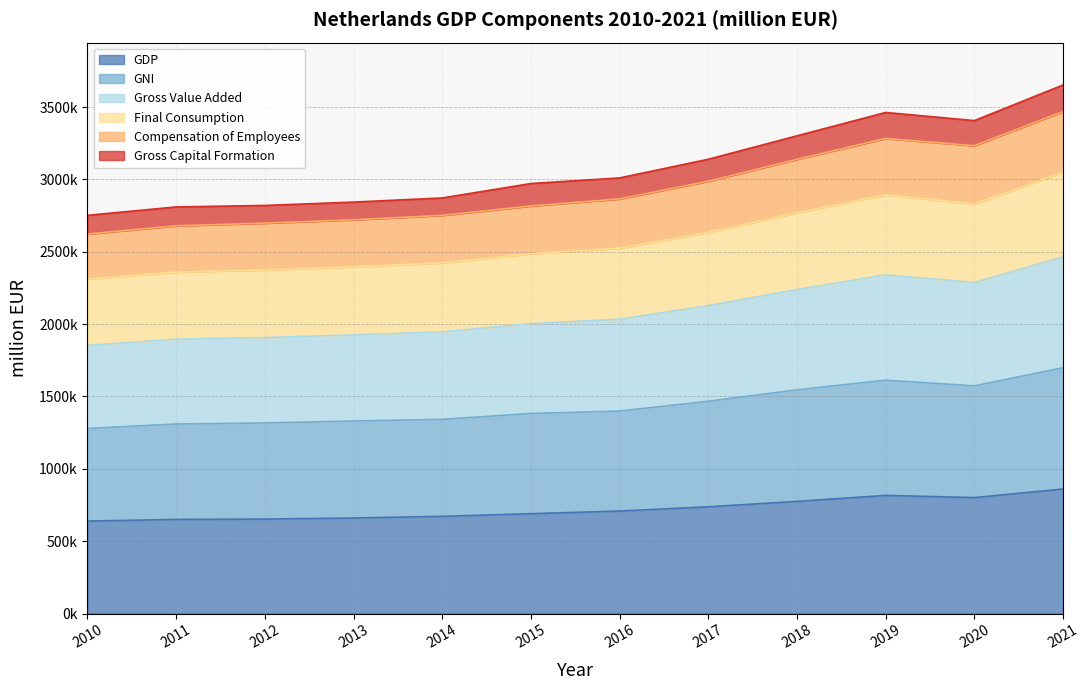

Count the number of categories in the chart.

12